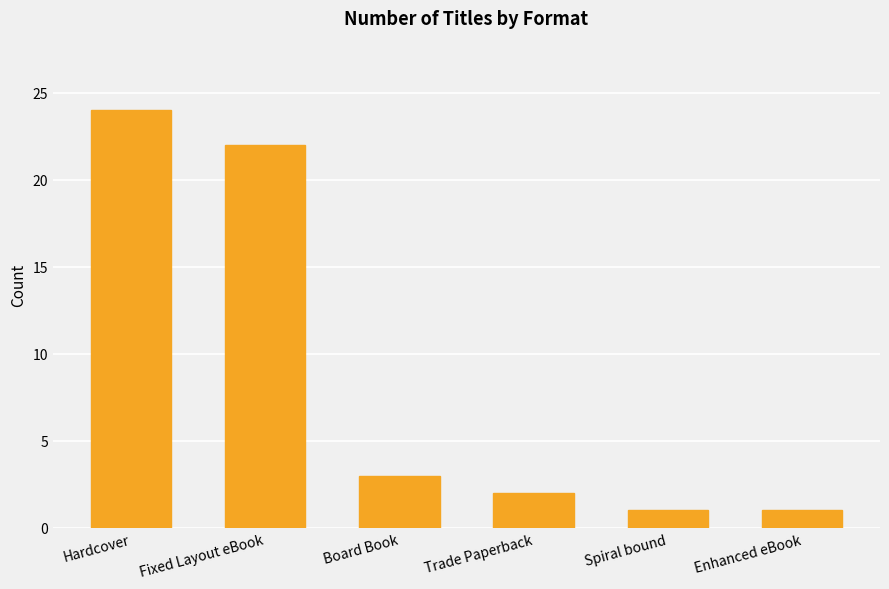

At which label is the value closest to 12?

Board Book